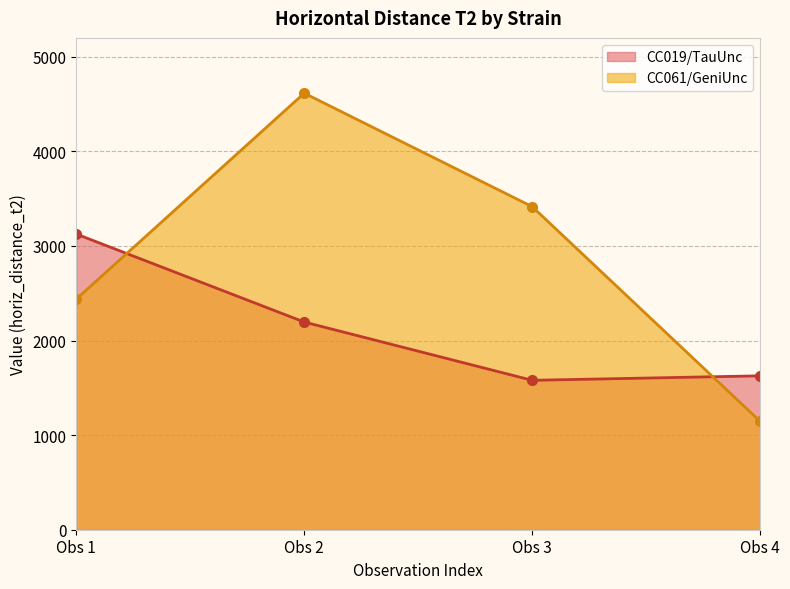

How many values in the CC061/GeniUnc series are below 3415?

2